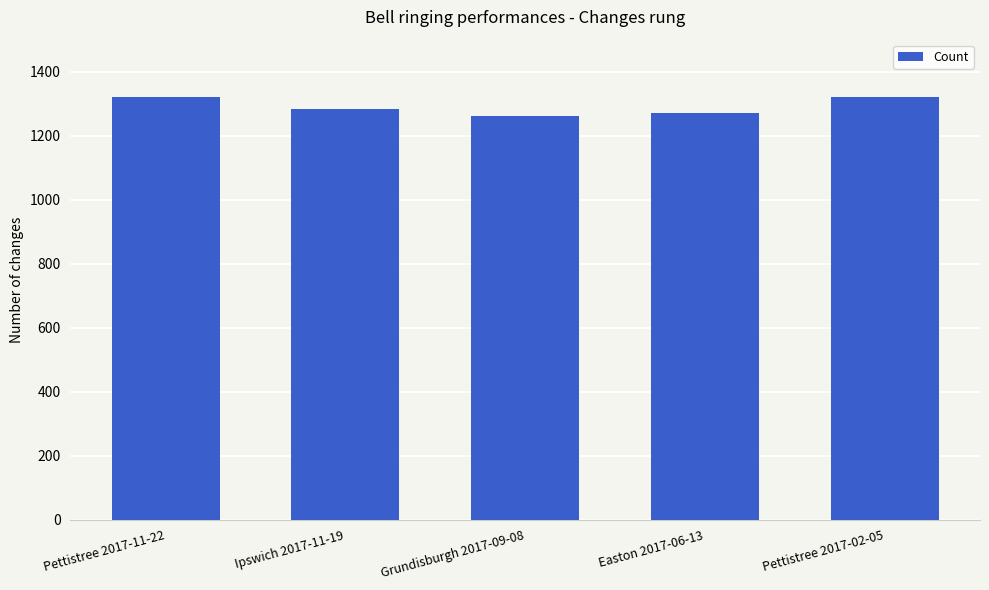

What is the smallest value displayed?

1260